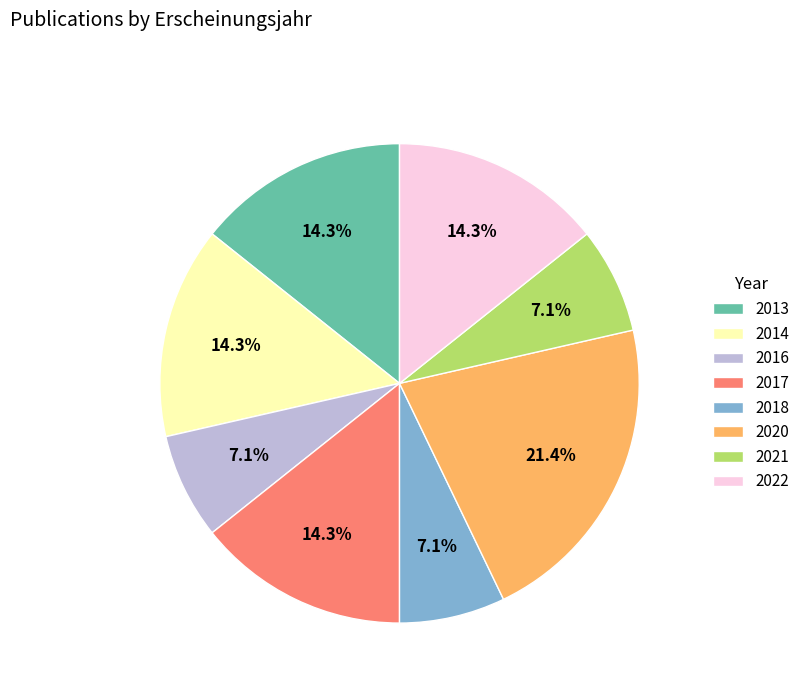

To the nearest percent, what is the difference between the largest and smallest slice percentages?

14%